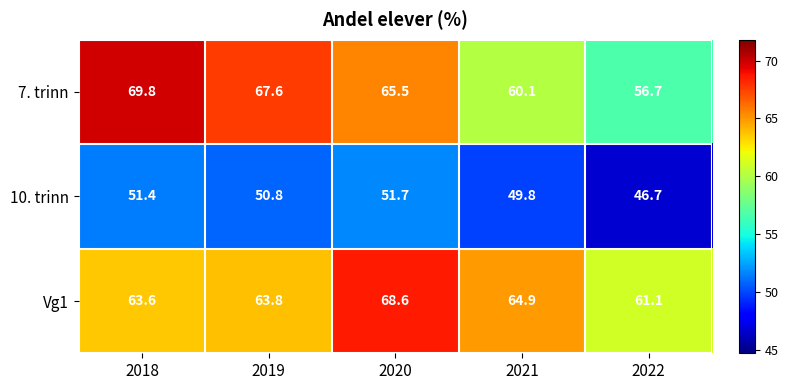

The Vg1 series shows 107.3 at 2020. True or false?

False